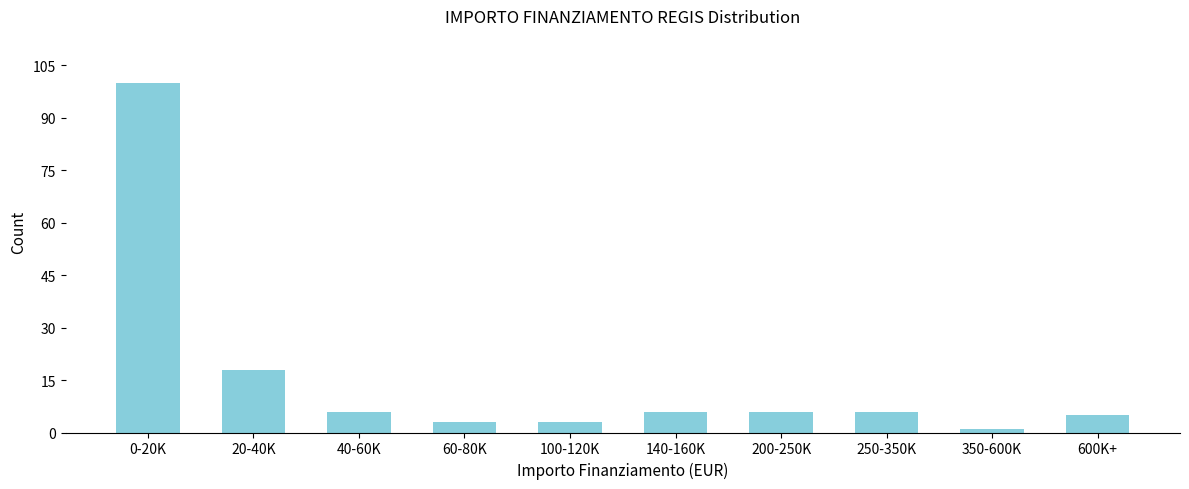

Reading left to right, list all the values displayed in this chart.

0-20K=100	20-40K=18	40-60K=6	60-80K=3	100-120K=3	140-160K=6	200-250K=6	250-350K=6	350-600K=1	600K+=5